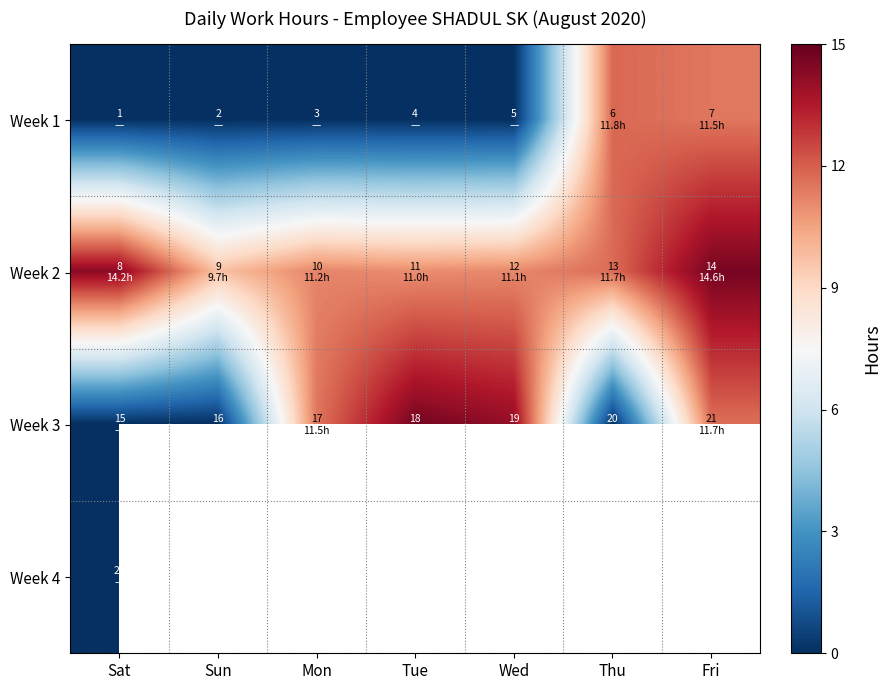

Which has a higher value, Sun or Wed?

Sun